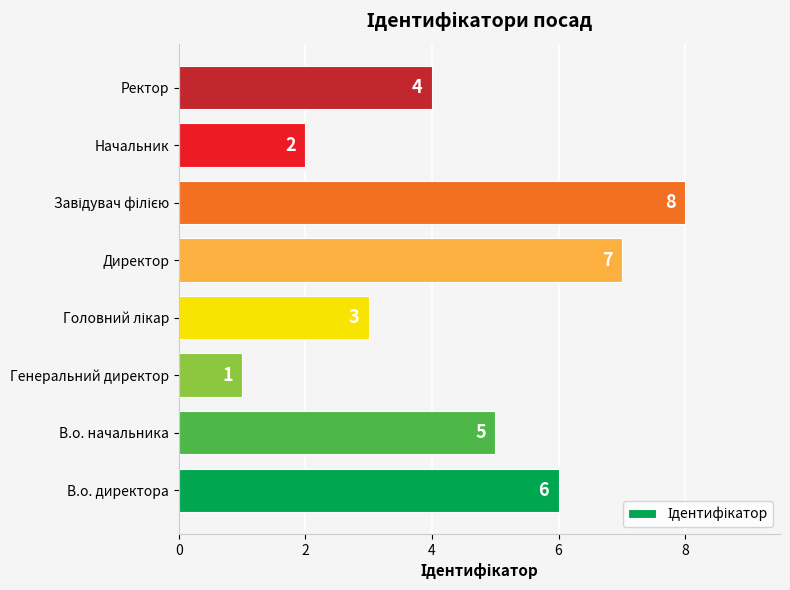

The value at Директор is 7. True or false?

True